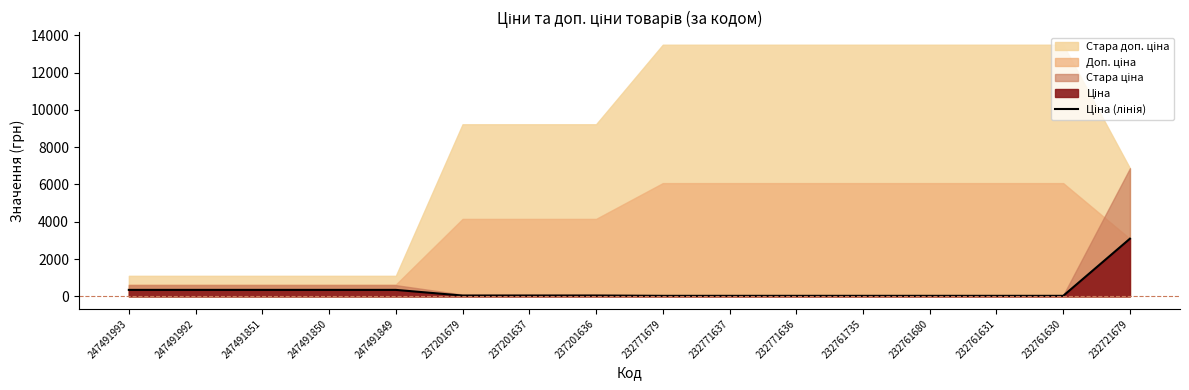

At which label does the data first exceed 41?

247491993